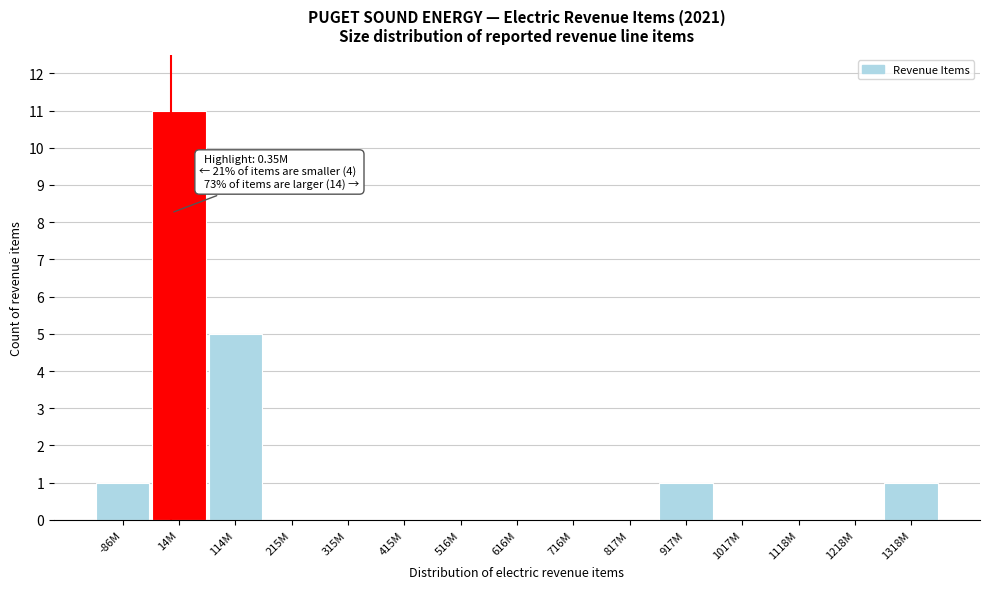

Reading left to right, what are all the values shown in this chart?

-86M=1	14M=11	114M=5	215M=0	315M=0	415M=0	516M=0	616M=0	716M=0	817M=0	917M=1	1017M=0	1118M=0	1218M=0	1318M=1